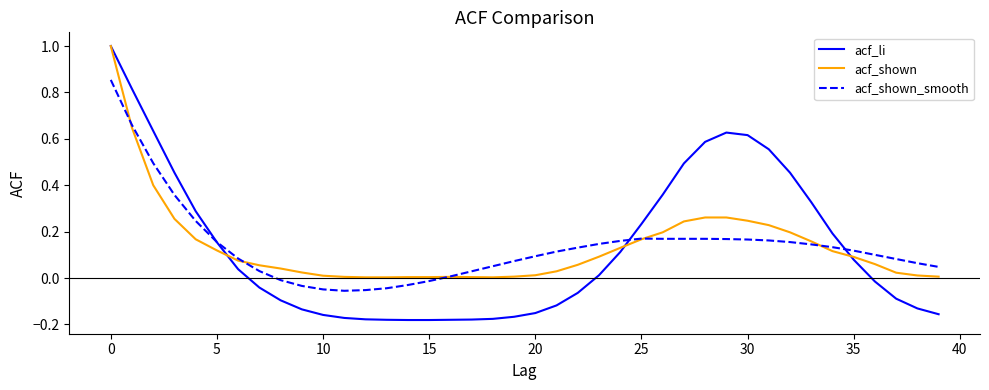

Which series has the largest range (max minus min)?

acf_li